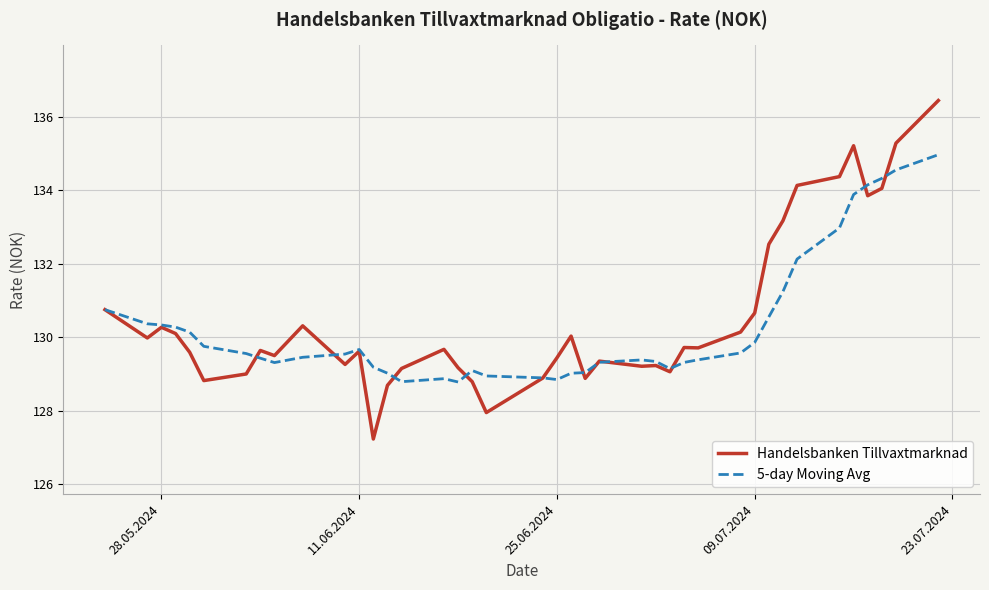

How many series are shown in this chart?

2